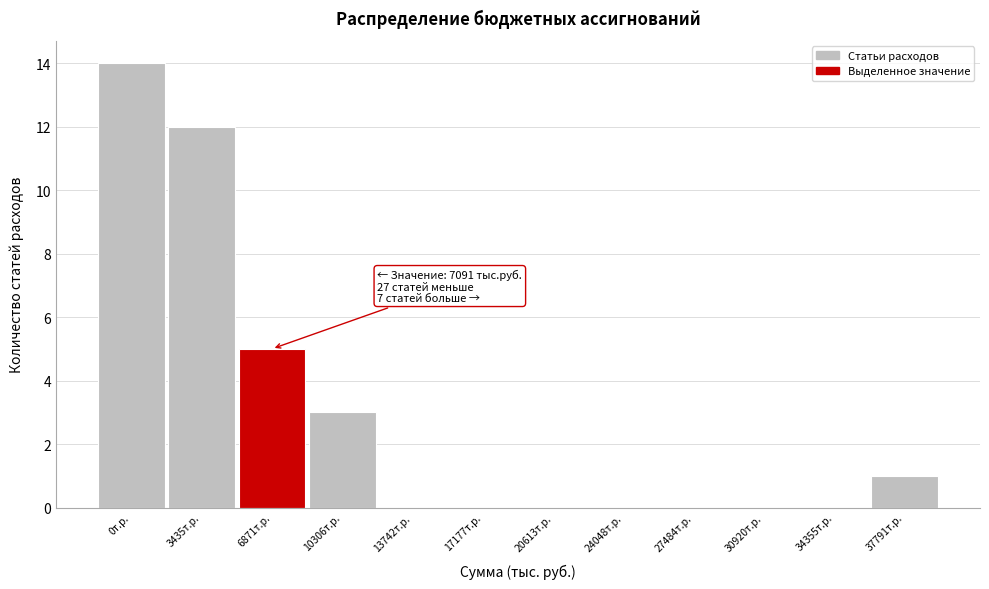

Reading left to right, what are all the values shown in this chart?

0т.р.=14	3435т.р.=12	6871т.р.=5	10306т.р.=3	13742т.р.=0	17177т.р.=0	20613т.р.=0	24048т.р.=0	27484т.р.=0	30920т.р.=0	34355т.р.=0	37791т.р.=1